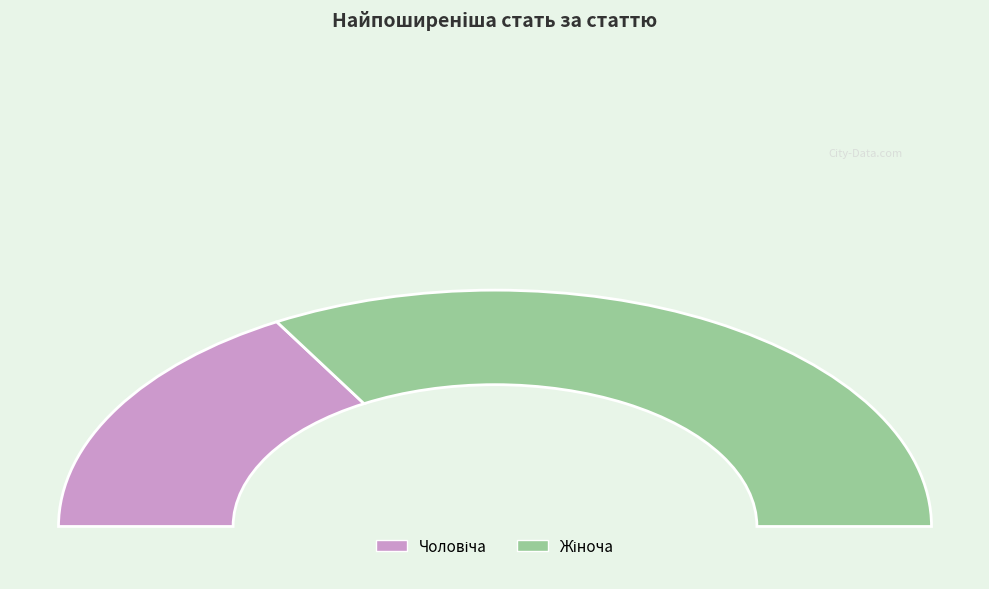

What percentage do Чоловіча and Жіноча together represent?

100.0%